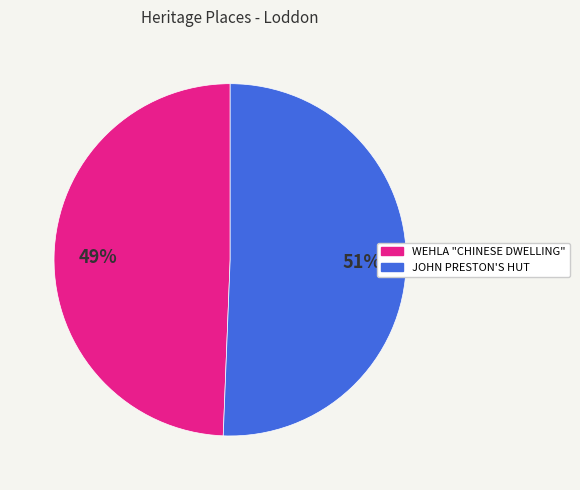

Is it true that WEHLA "CHINESE DWELLING" is 59% of the pie?

False